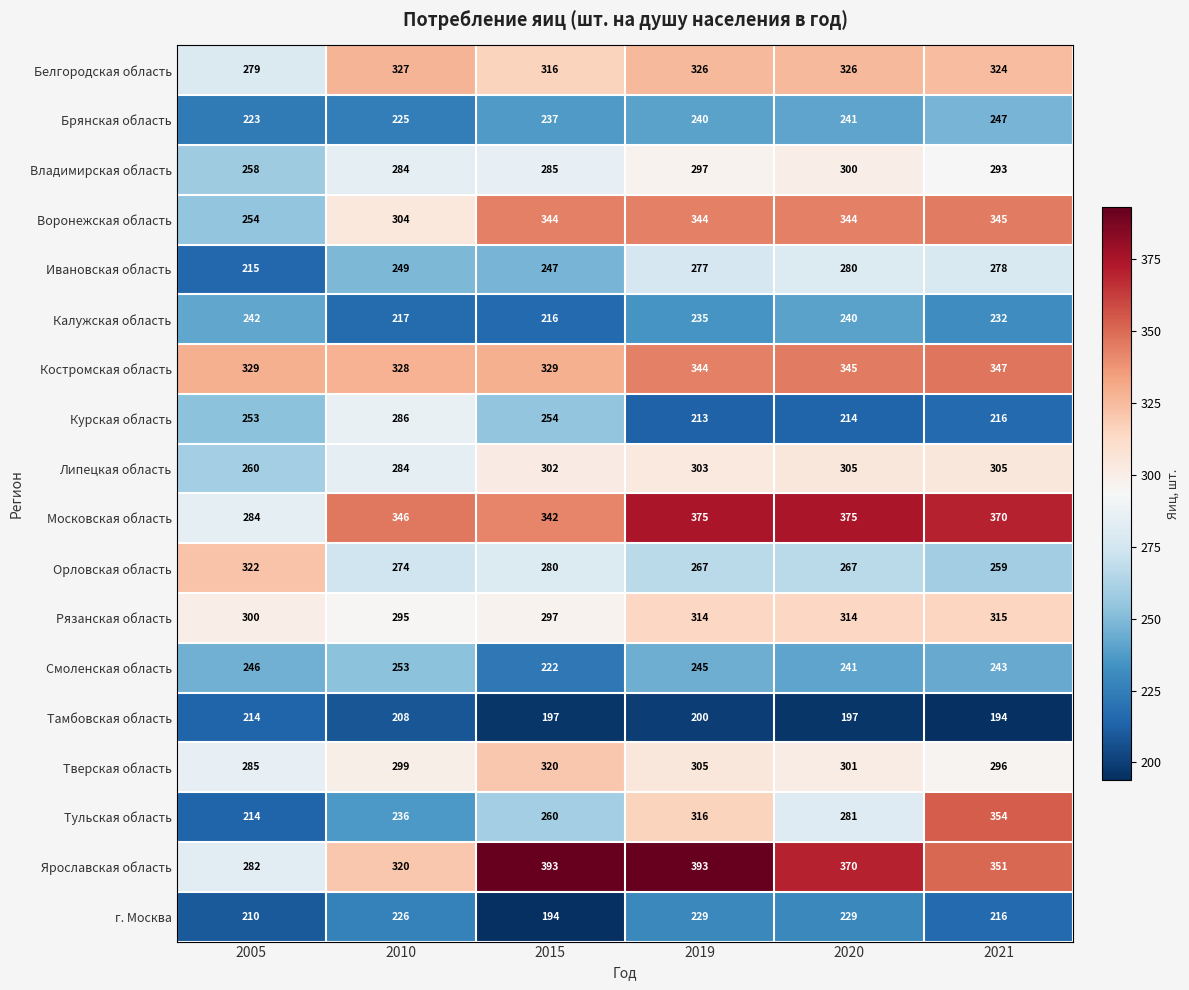

Which series has the widest spread of values?

Тульская область